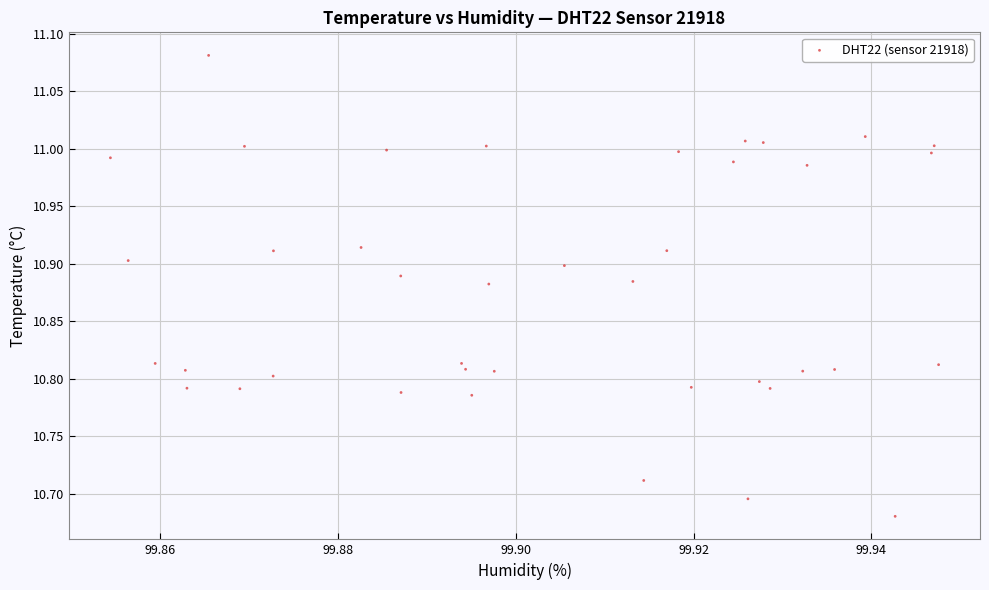

What is the range of Y values (max minus min)?

0.4